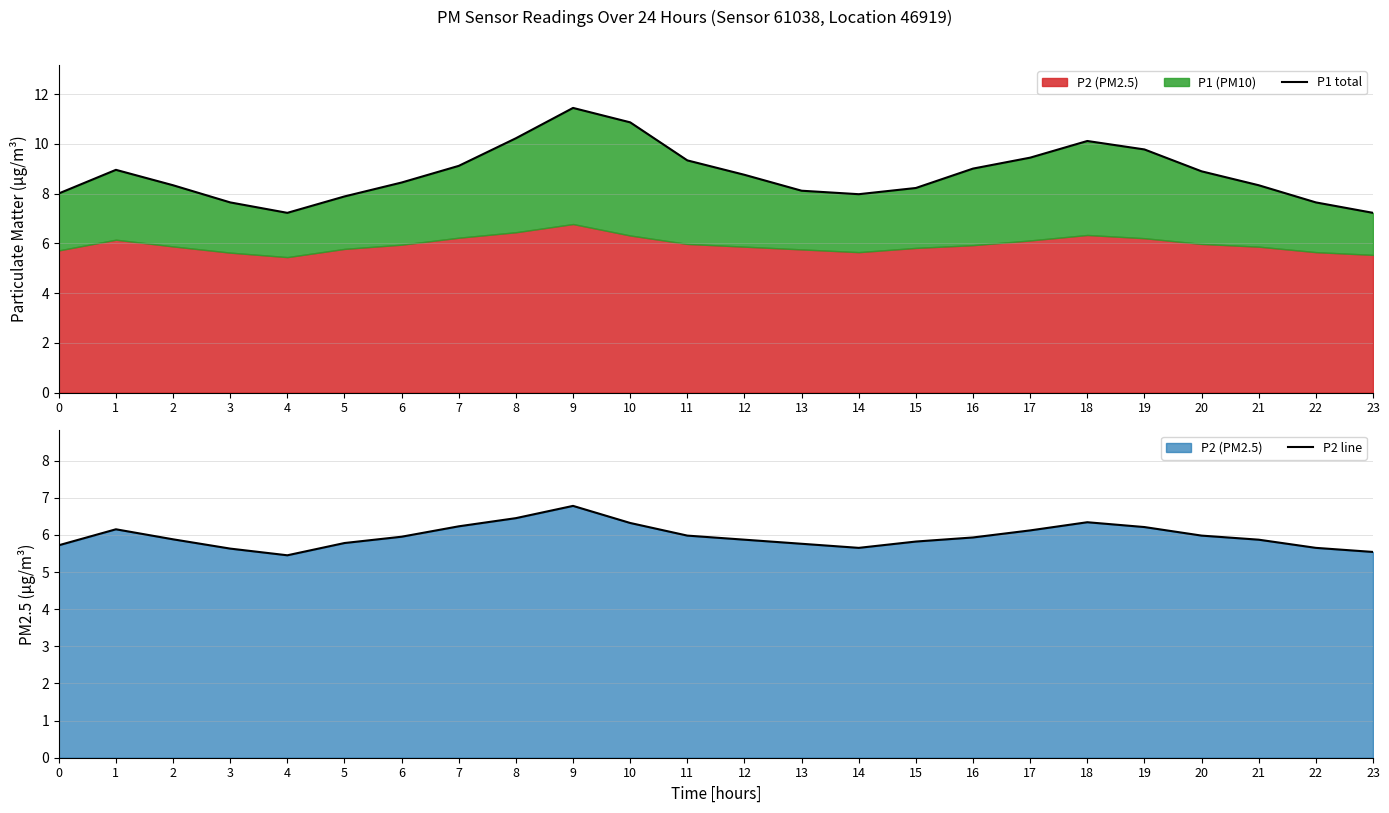

At which category is the sum across all series the highest?

9